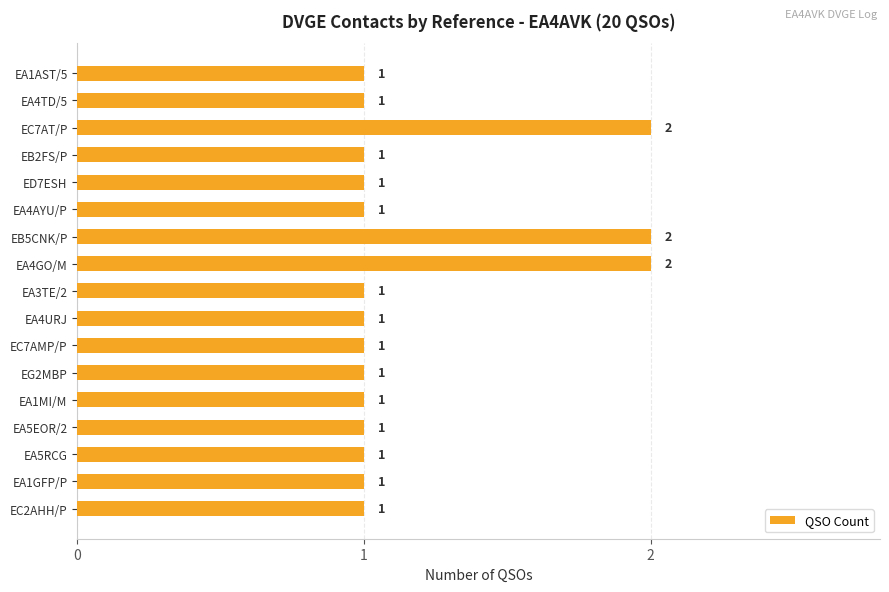

Between EA1GFP/P and EA4GO/M, which is larger?

EA4GO/M